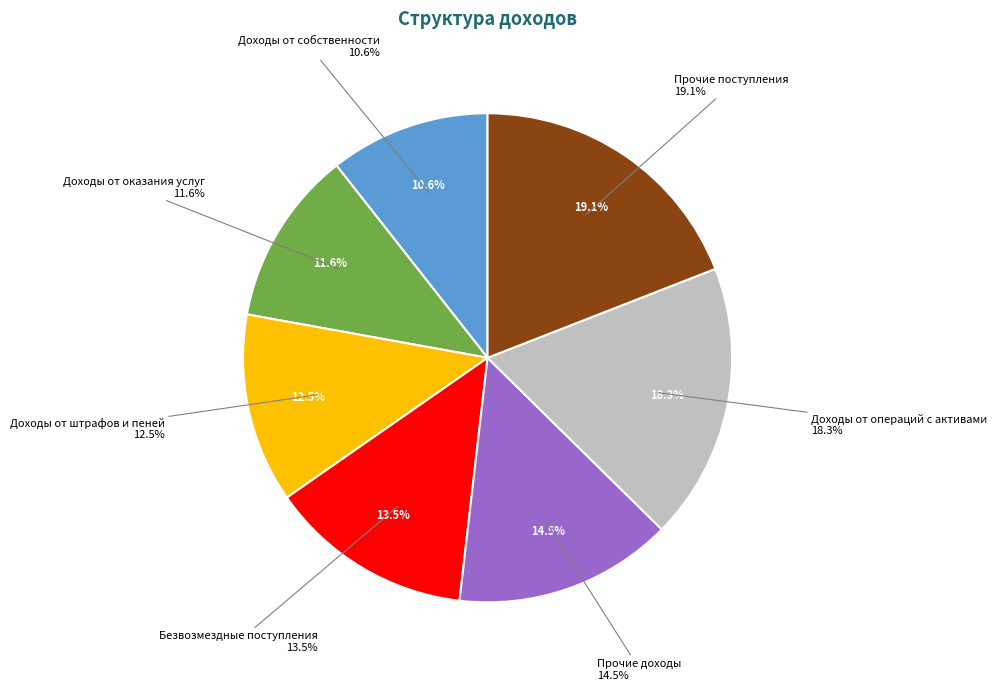

Is it true that Прочие доходы is 14% of the pie?

True